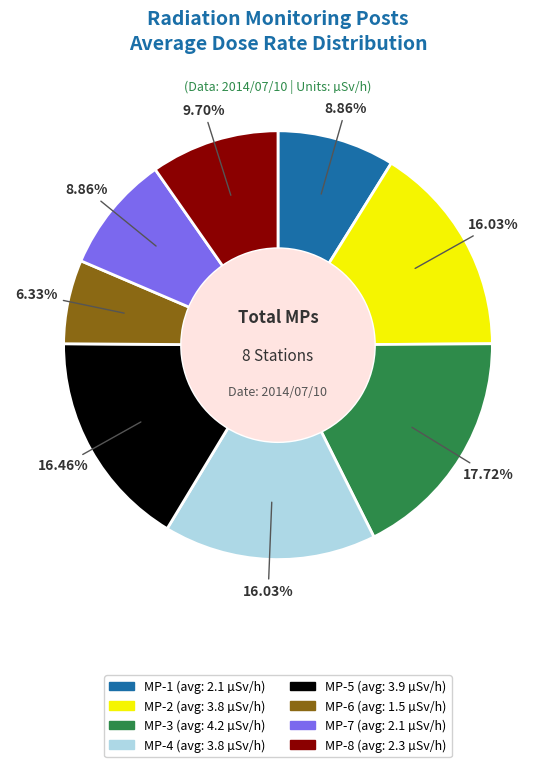

Which slice is the smallest?

MP-6